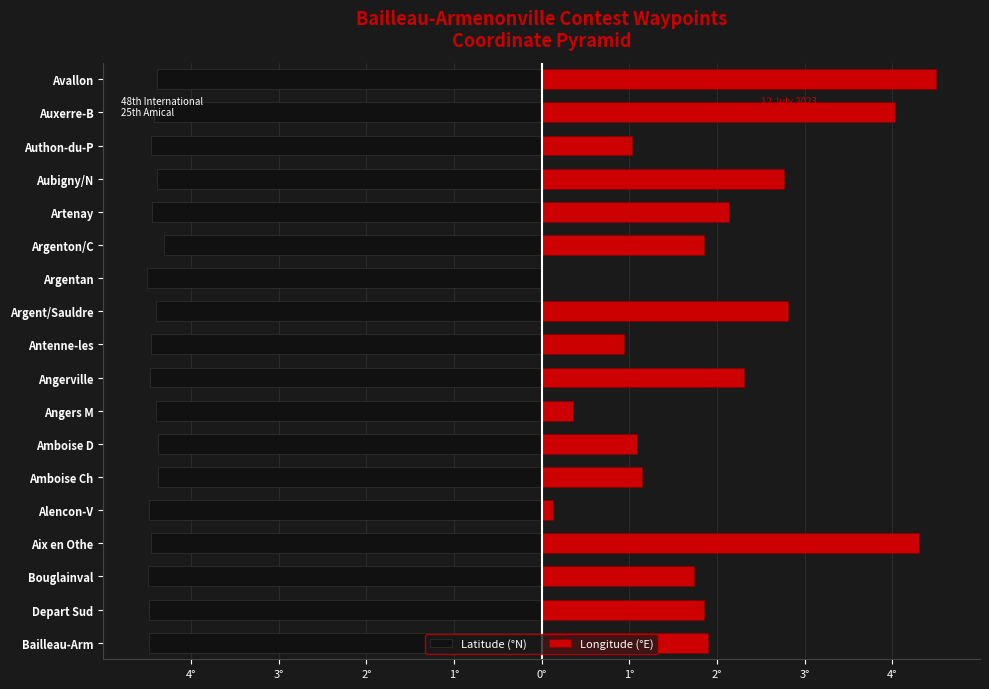

What are all the series names shown in the legend?

Latitude (°N), Longitude (°E)